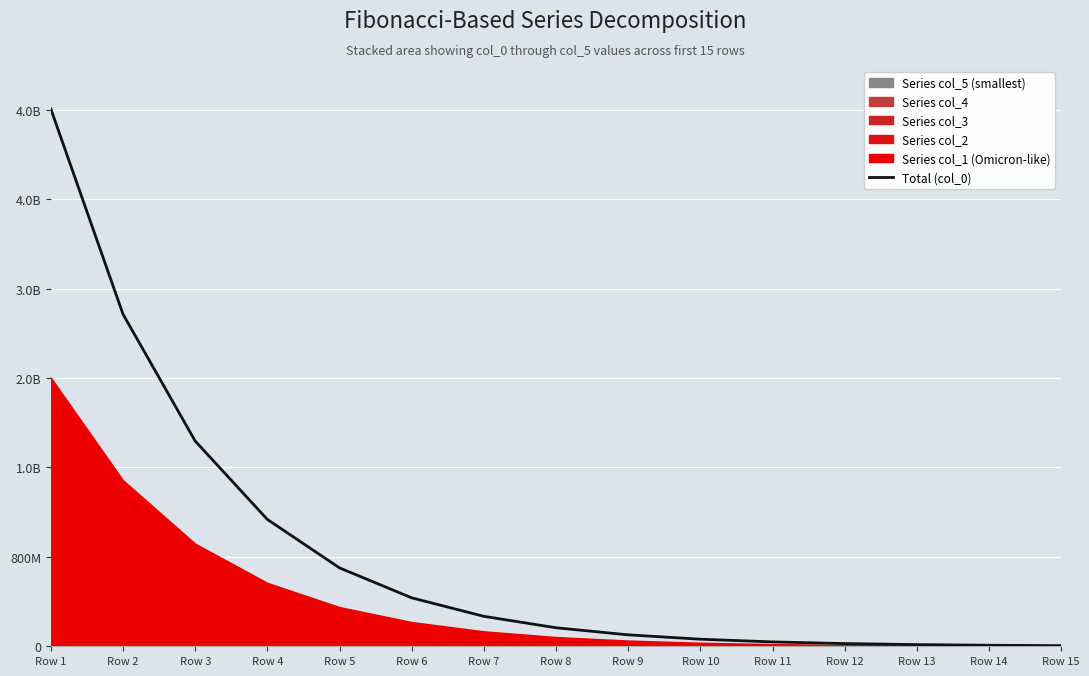

True or false: the data shows 89899489 at Row 10.

False